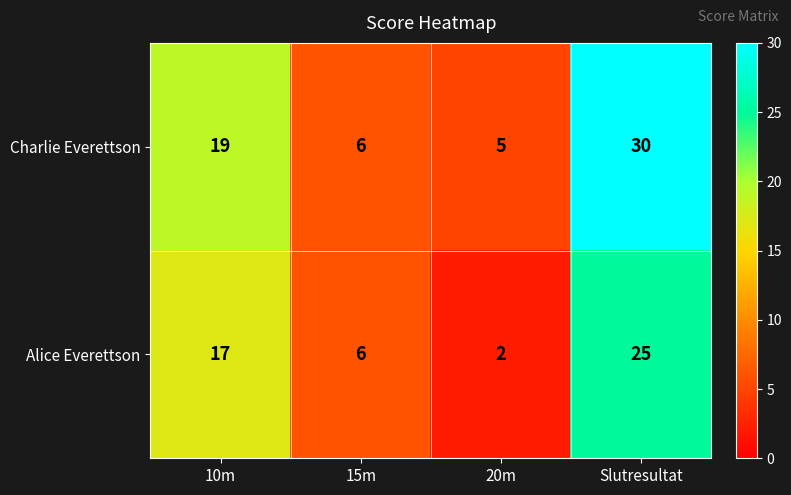

Is it true that Charlie Everettson equals 7 at 10m?

False